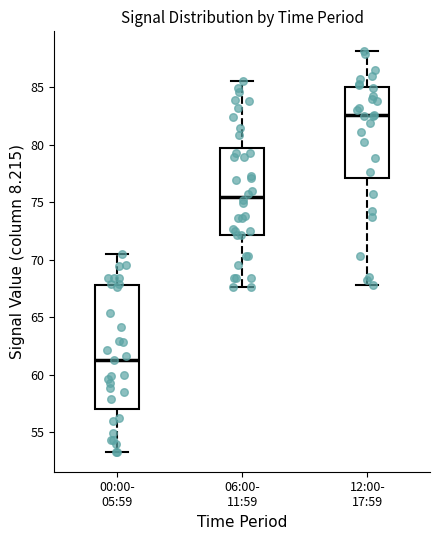

Which box's median line is the lowest?

00:00- 05:59